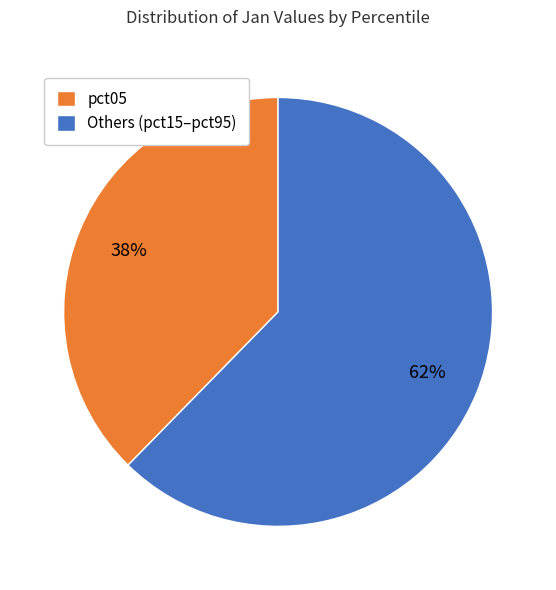

Is it true that pct05 is 38% of the pie?

True